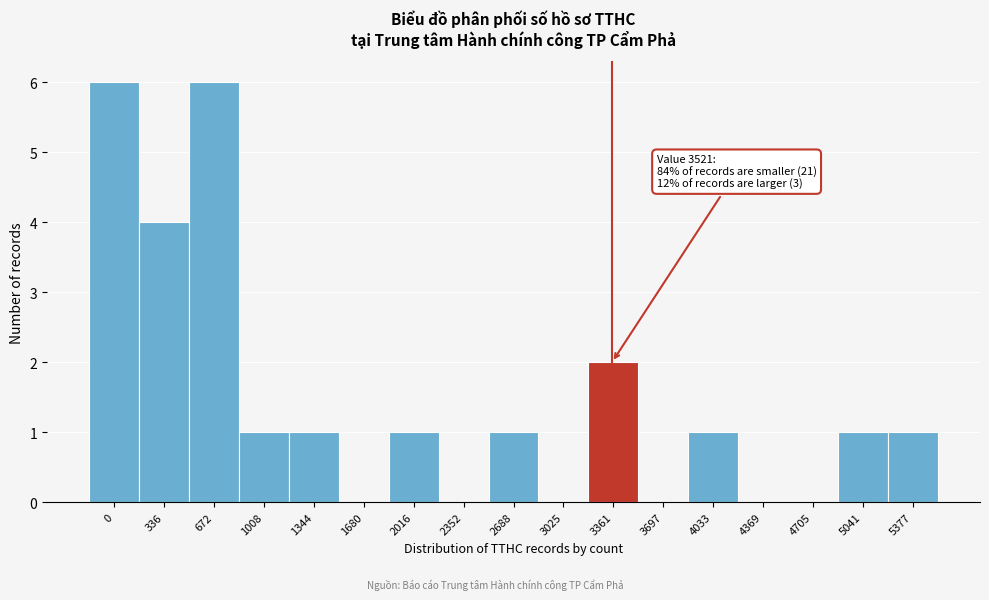

Reading left to right, extract all data points from this chart.

0=6	336=4	672=6	1008=1	1344=1	1680=0	2016=1	2352=0	2688=1	3025=0	3361=2	3697=0	4033=1	4369=0	4705=0	5041=1	5377=1